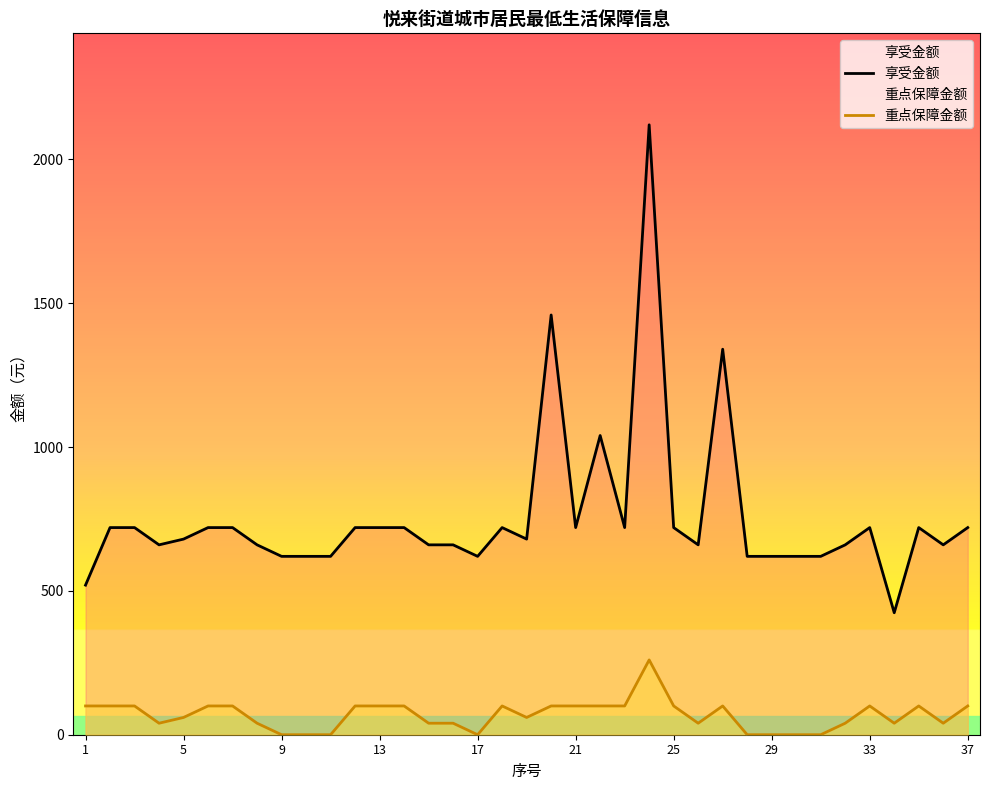

The value of 重点保障金额 at 17 is 127. True or false?

False